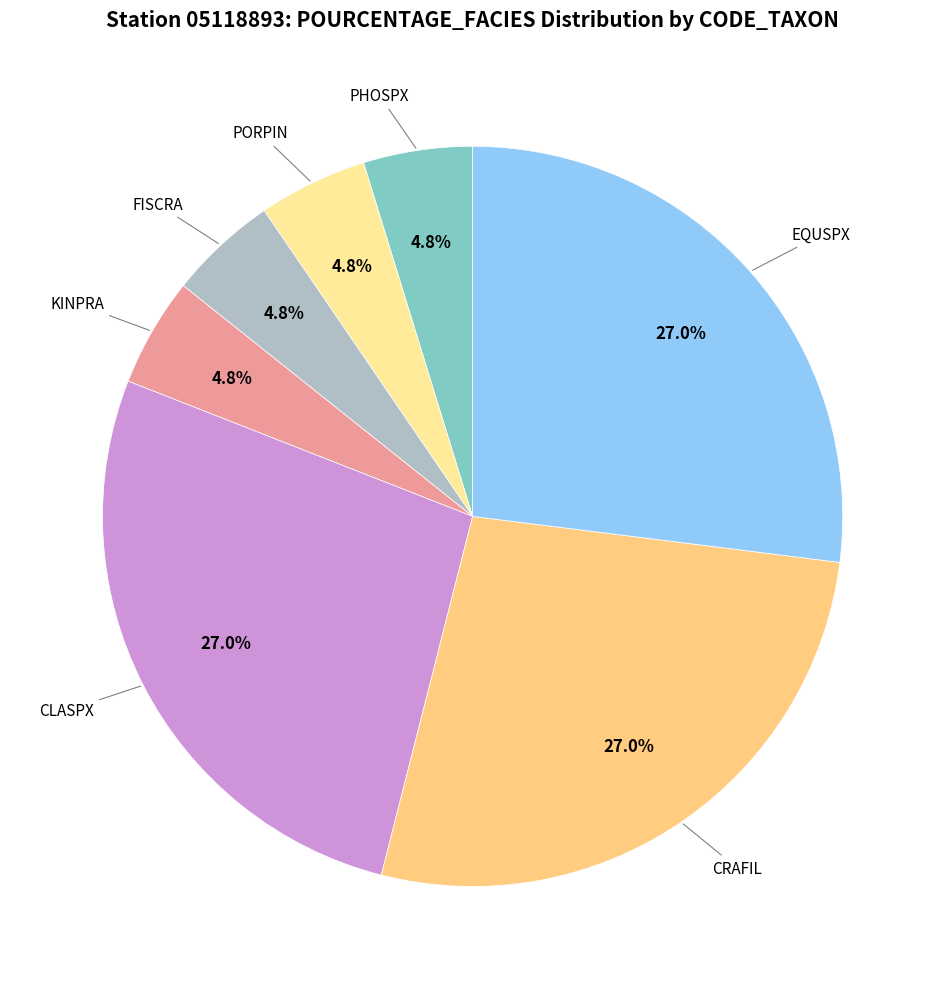

Does any single category account for the majority?

No